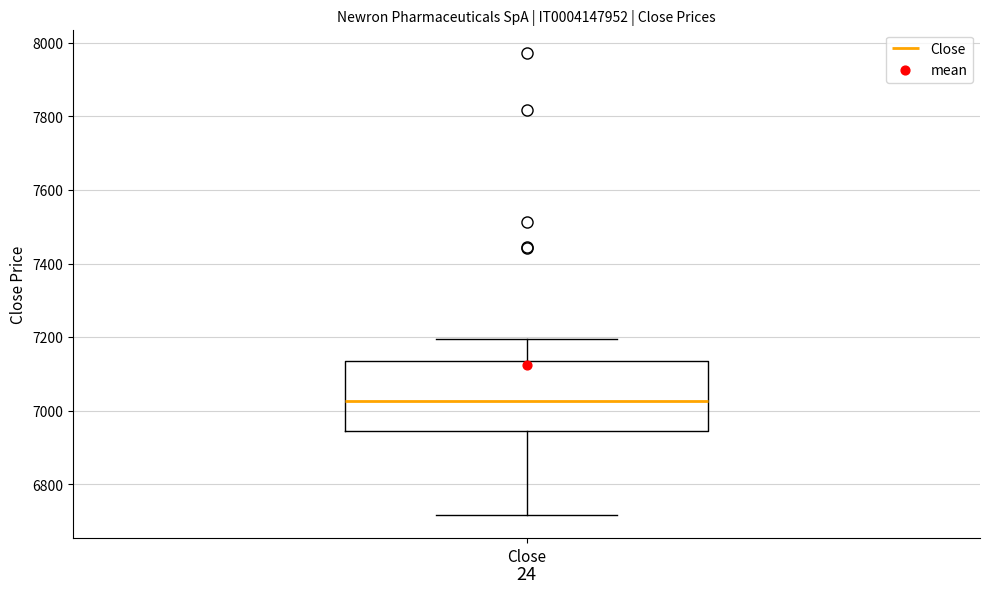

Read this box plot against the y-axis: the position of the median line, the range covered by the box, and the ends of both whiskers. The values are not printed on the chart, so give them approximately, as read against the axis.

median 7020, box 6940 to 7140, whiskers 6720 to 7200